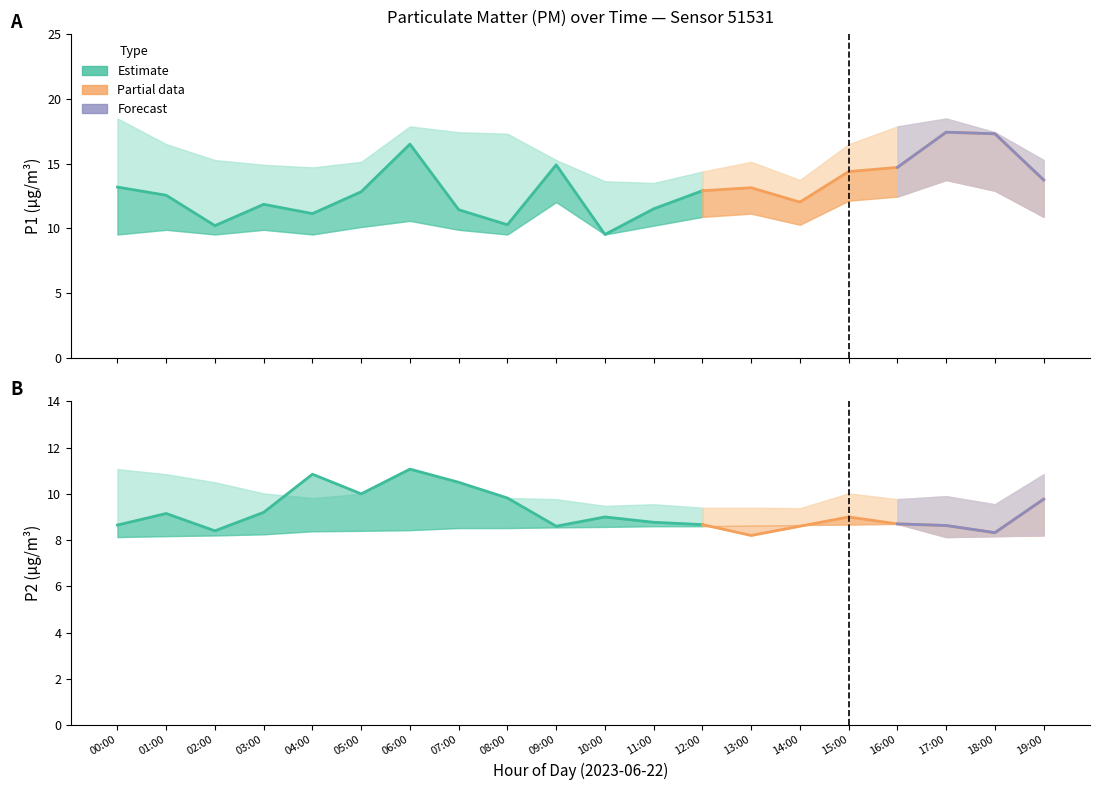

True or false: P2_lower and P1_lower intersect in this chart.

False